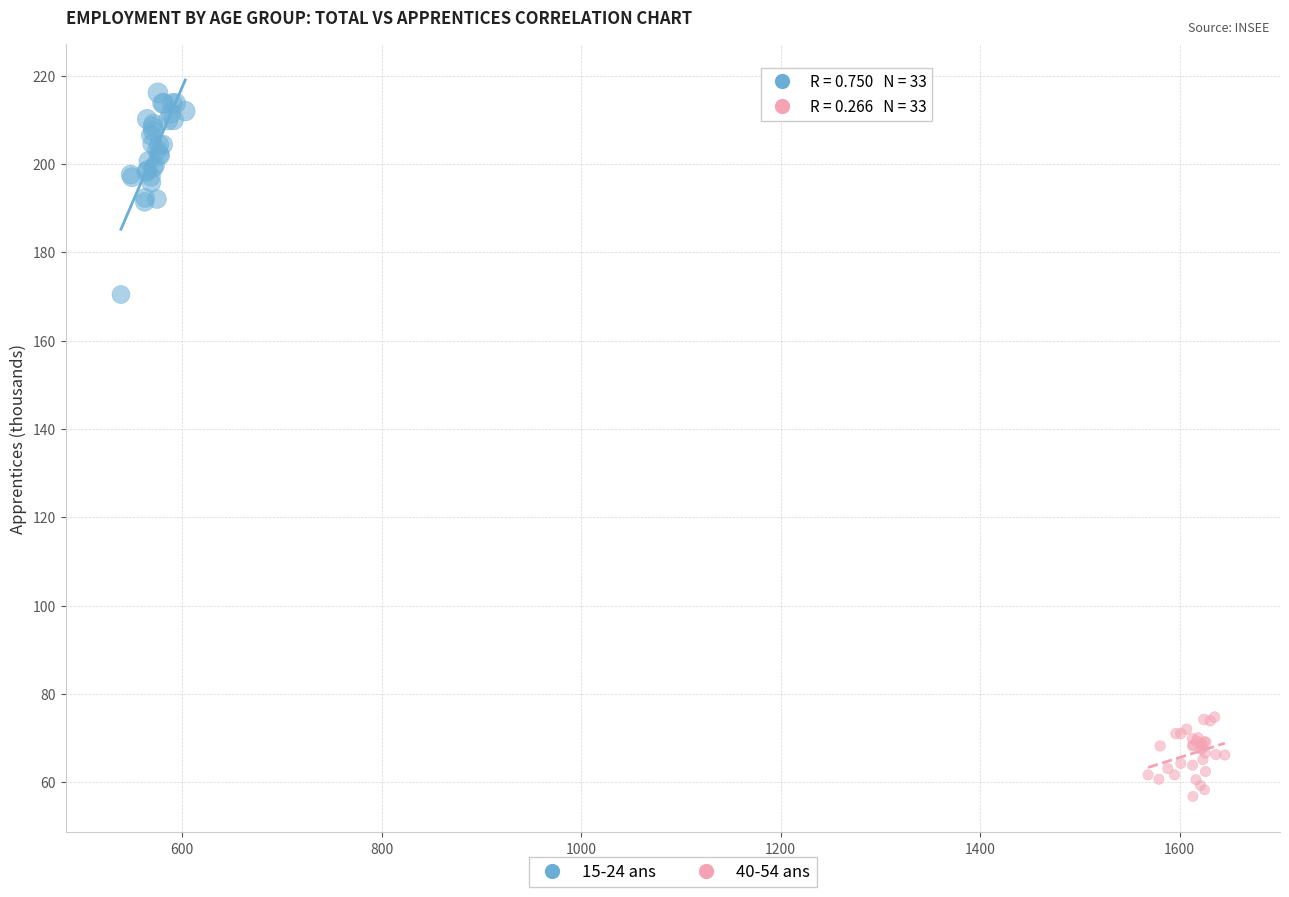

Which series contains the lowest Y value?

40-54 ans